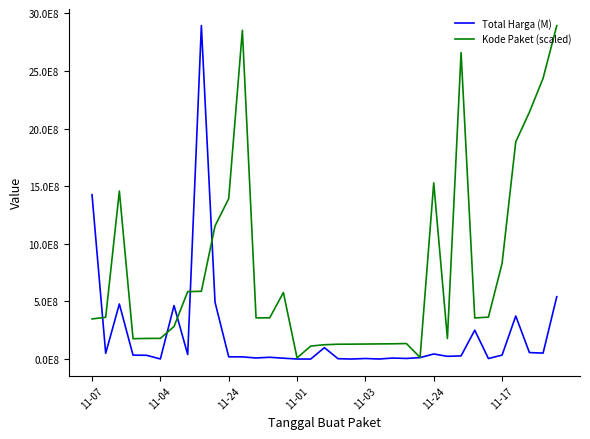

Which series has the widest spread of values?

Total Harga (M)